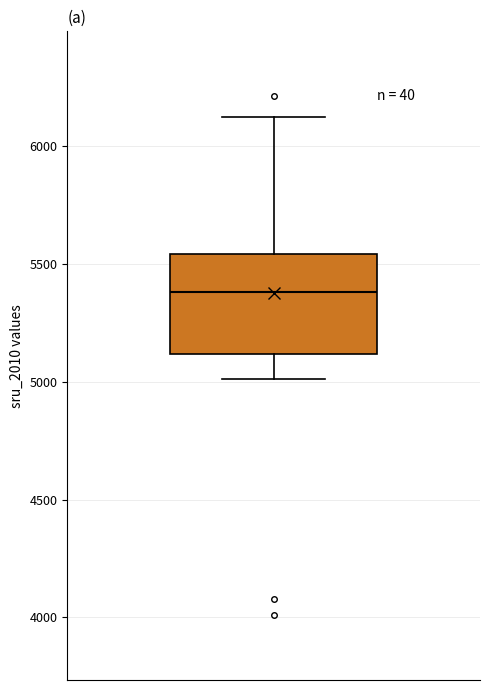

Read this box plot against the y-axis: the position of the median line, the range covered by the box, and the ends of both whiskers. The values are not printed on the chart, so give them approximately, as read against the axis.

median 5400, box 5100 to 5550, whiskers 5000 to 6100